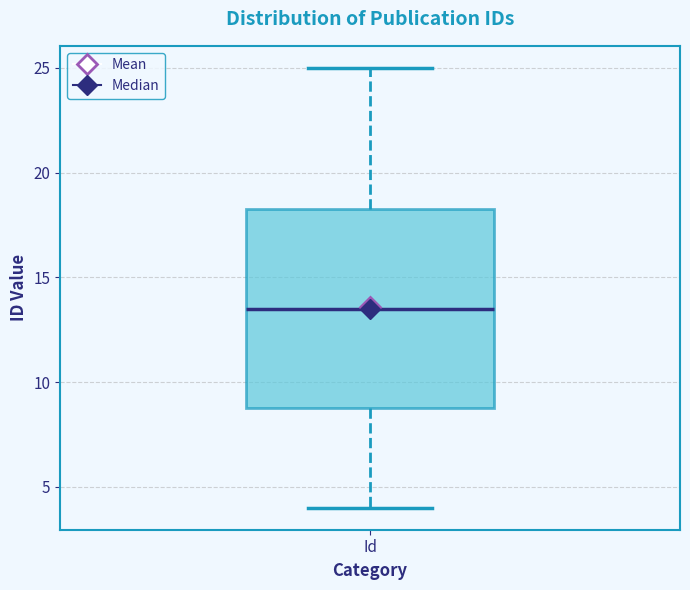

Transcribe this box plot: give where the median line is, the range the box spans, and where the two whiskers end, as read against the y-axis. The values are not printed on the chart, so give them approximately, as read against the axis.

median 13.5, box 9.0 to 18.5, whiskers 4.0 to 25.0